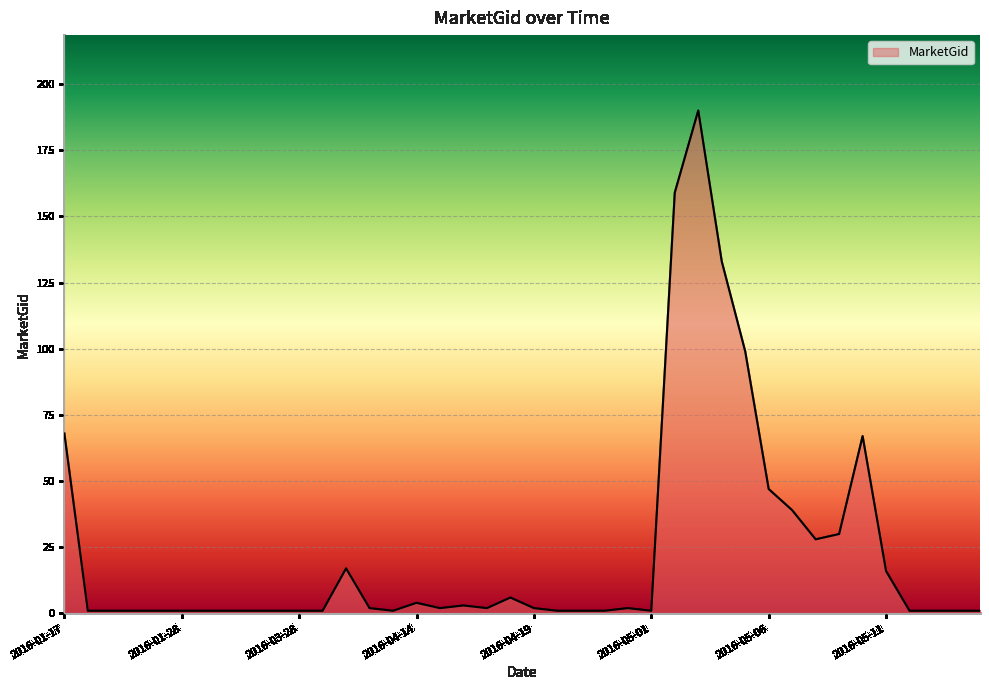

What is the greatest value displayed?

190